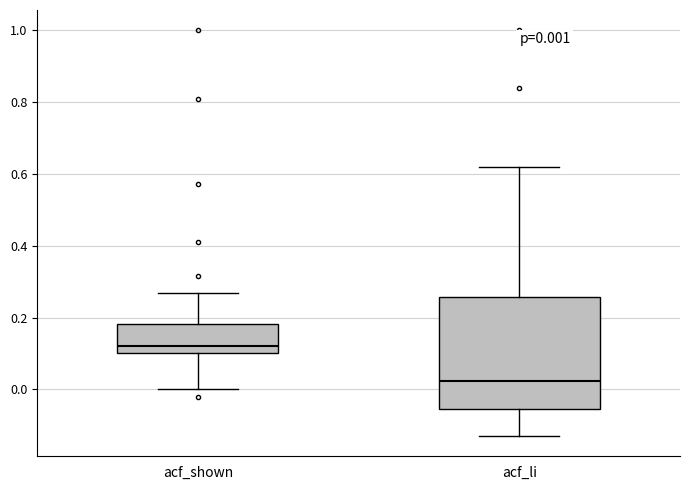

Which box is the tallest, from its lower edge to its upper edge?

acf_li